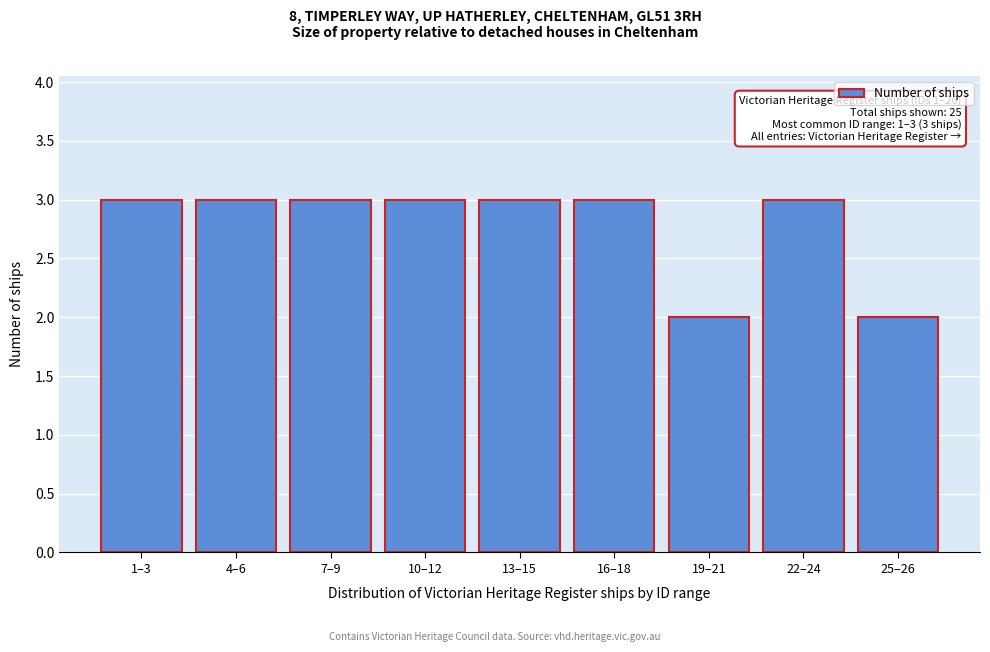

Reading right to left, extract all data points from this chart.

2	3	2	3	3	3	3	3	3